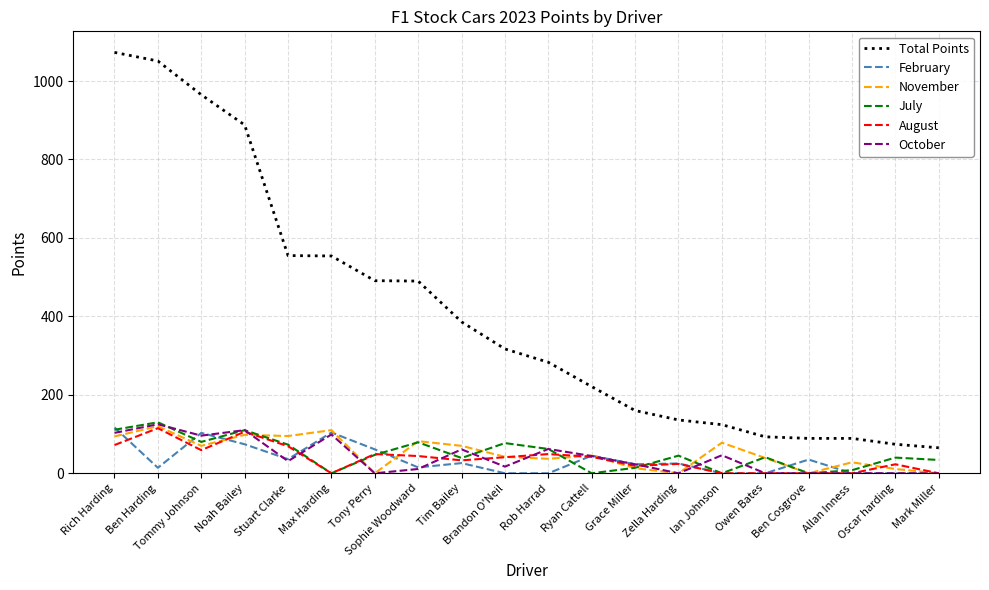

What value does the Total Points series have at Noah Bailey, to the nearest 10?

890